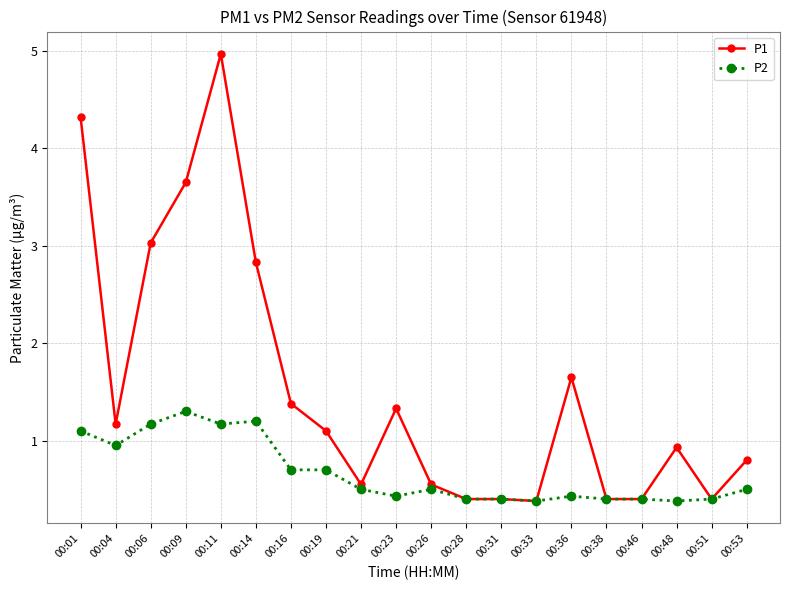

List the series in order of their overall mean, highest first.

P1, P2